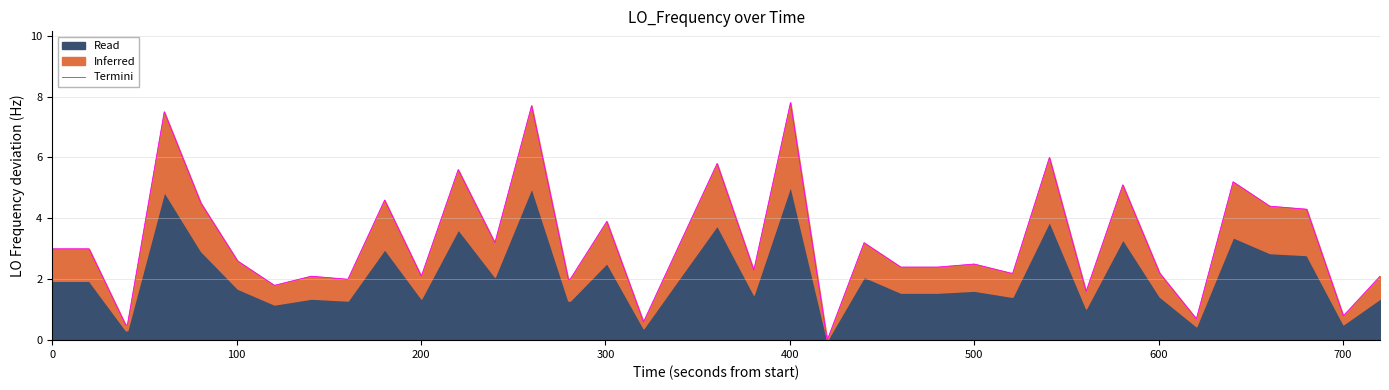

What is the average value?

3.1